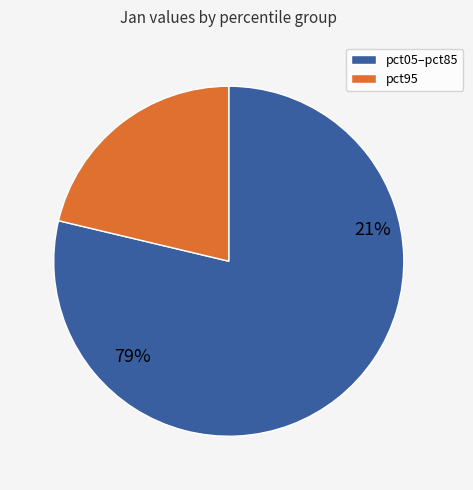

Combined, do pct95 and pct15 account for over 50%?

No